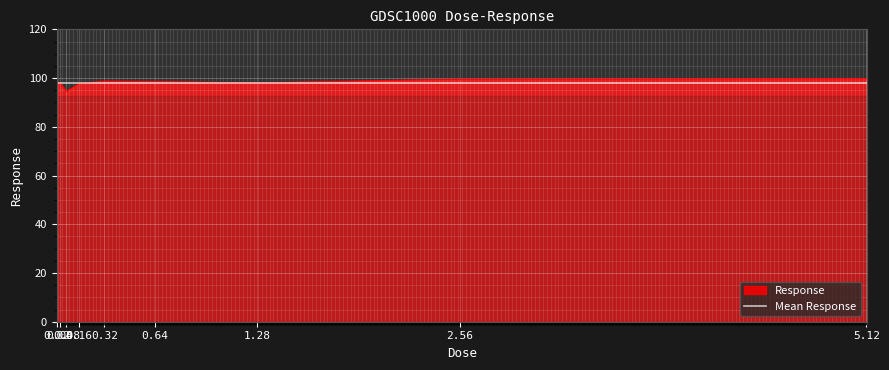

Rank the categories by value from highest to lowest.

5.12, 2.56, 0.32, 0.64, 0.04, 1.28, 0.02, 0.16, 0.08